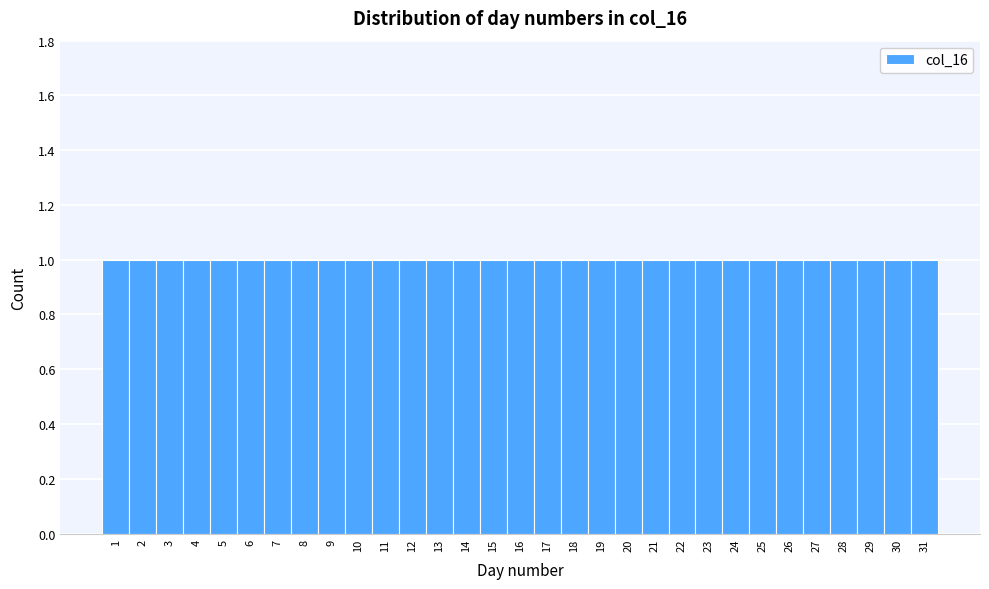

Reading left to right, list every bar in this chart as the range it spans on the x-axis followed by its height. The values are not printed on the chart, so give them approximately, as read against the axis.

0.5 to 1.5: 1
1.5 to 2.5: 1
2.5 to 3.5: 1
3.5 to 4.5: 1
4.5 to 5.5: 1
5.5 to 6.5: 1
6.5 to 7.5: 1
7.5 to 8.5: 1
8.5 to 9.5: 1
9.5 to 10.5: 1
10.5 to 11.5: 1
11.5 to 12.5: 1
12.5 to 13.5: 1
13.5 to 14.5: 1
14.5 to 15.5: 1
15.5 to 16.5: 1
16.5 to 17.5: 1
17.5 to 18.5: 1
18.5 to 19.5: 1
19.5 to 20.5: 1
20.5 to 21.5: 1
21.5 to 22.5: 1
22.5 to 23.5: 1
23.5 to 24.5: 1
24.5 to 25.5: 1
25.5 to 26.5: 1
26.5 to 27.5: 1
27.5 to 28.5: 1
28.5 to 29.5: 1
29.5 to 30.5: 1
30.5 to 31.5: 1